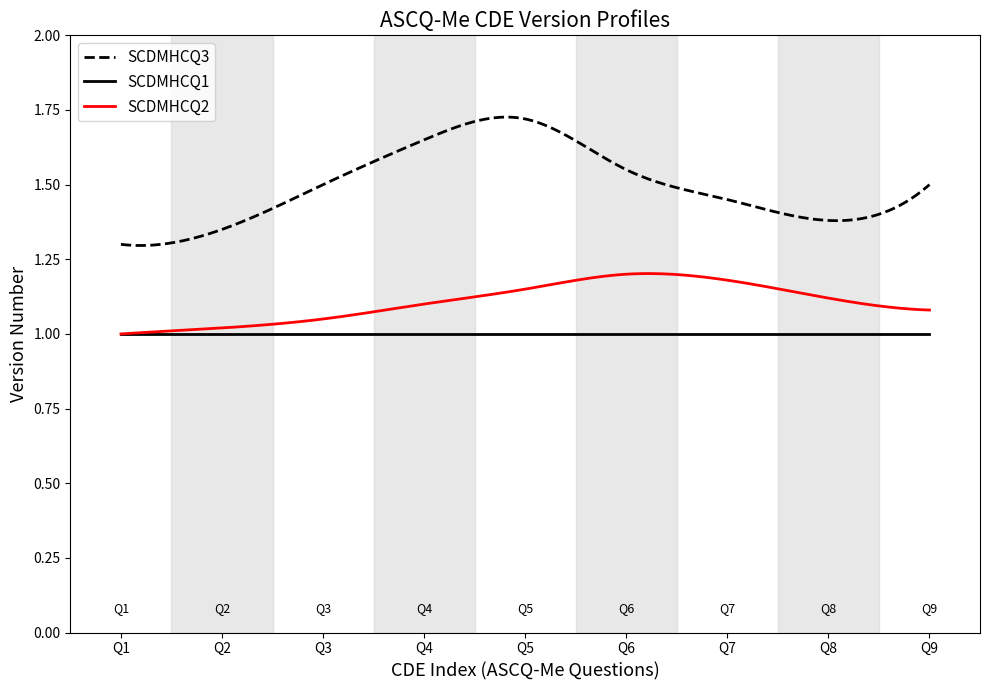

Which series has the largest total across all categories?

SCDMHCQ3